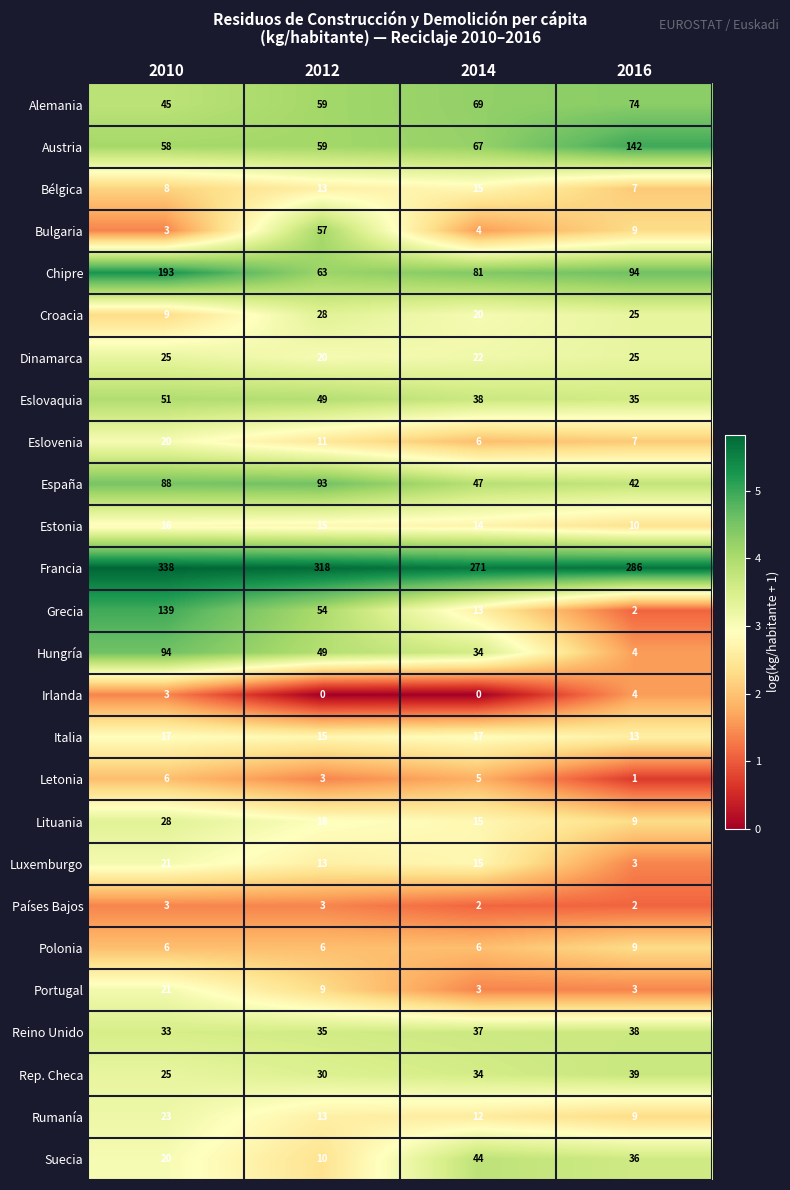

At which category does the chart reach its peak across all series?

2010